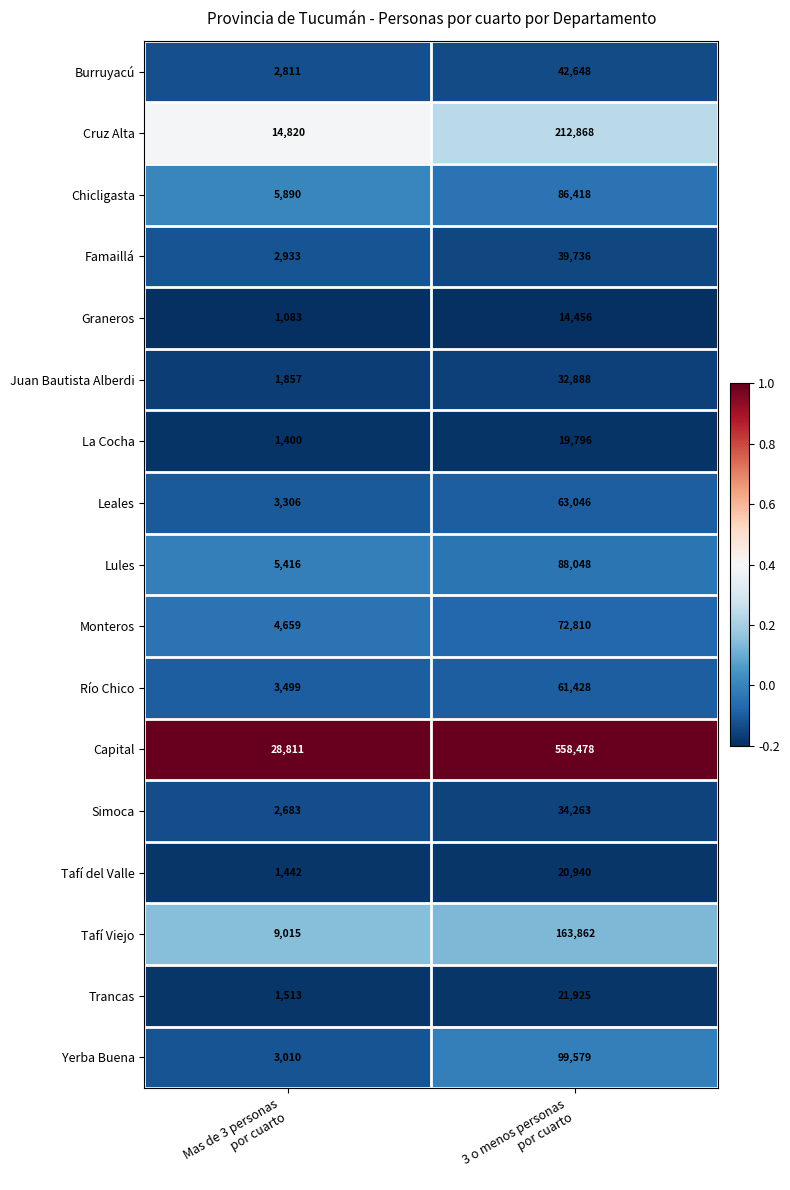

What is the average value of the Burruyacú series?

22730